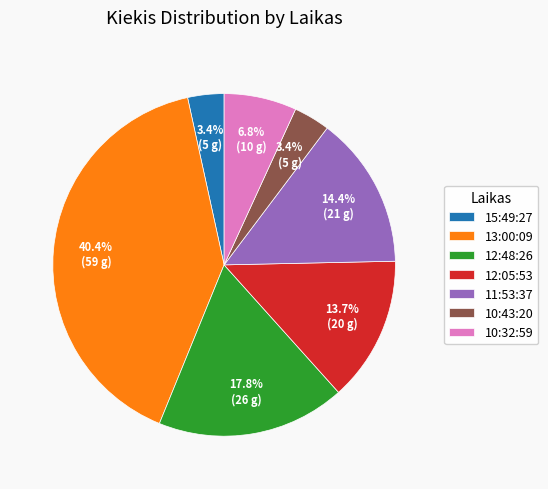

To the nearest percent, what is the combined percentage of 13:00:09 and 11:53:37?

55%